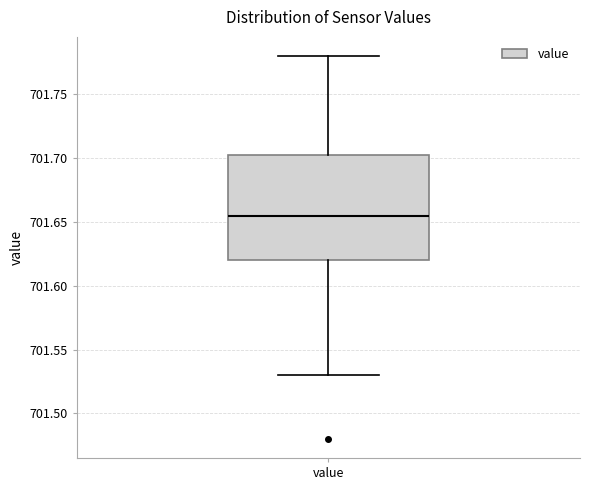

Transcribe this box plot: give where the median line is, the range the box spans, and where the two whiskers end, as read against the y-axis. The values are not printed on the chart, so give them approximately, as read against the axis.

median 701.655, box 701.620 to 701.705, whiskers 701.530 to 701.780